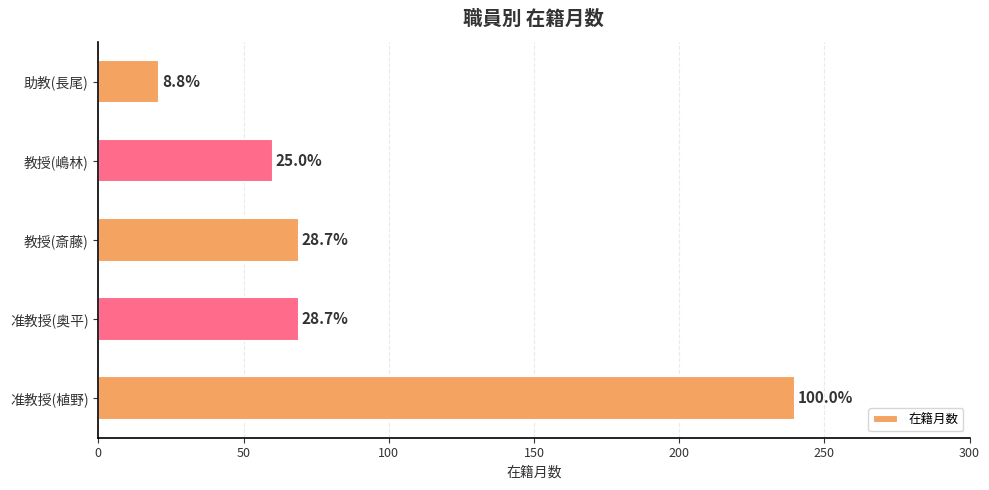

How many bars are there in total?

5